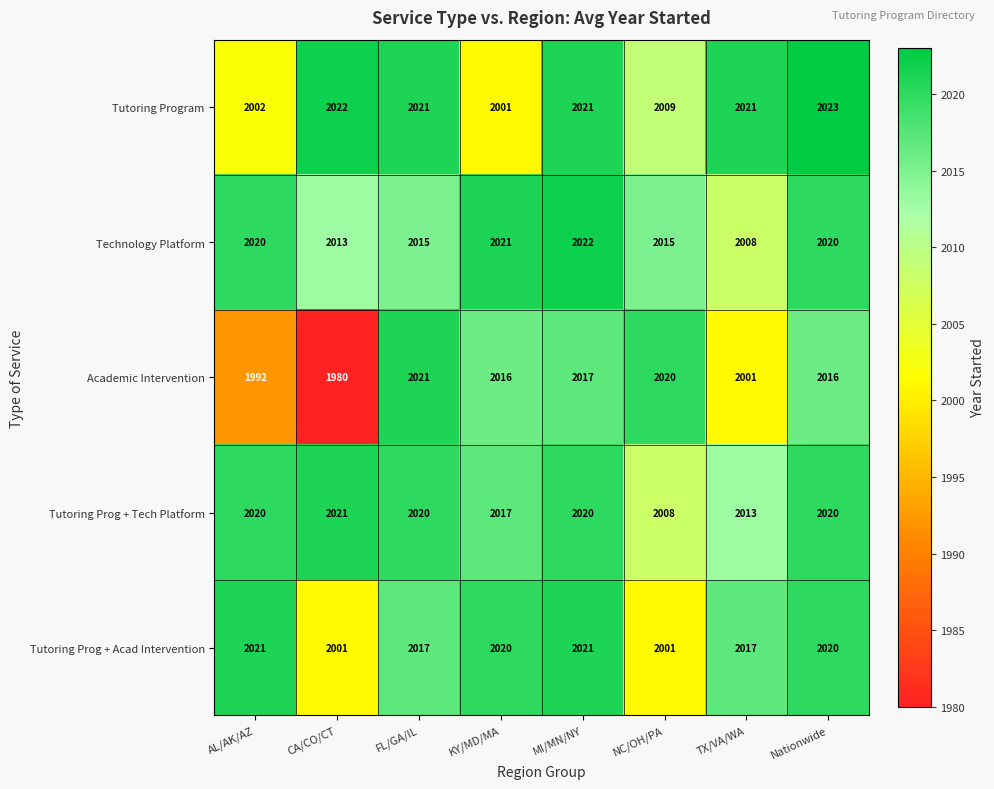

Rank the series at CA/CO/CT from highest to lowest value.

Tutoring Program, Tutoring Prog + Tech Platform, Technology Platform, Tutoring Prog + Acad Intervention, Academic Intervention